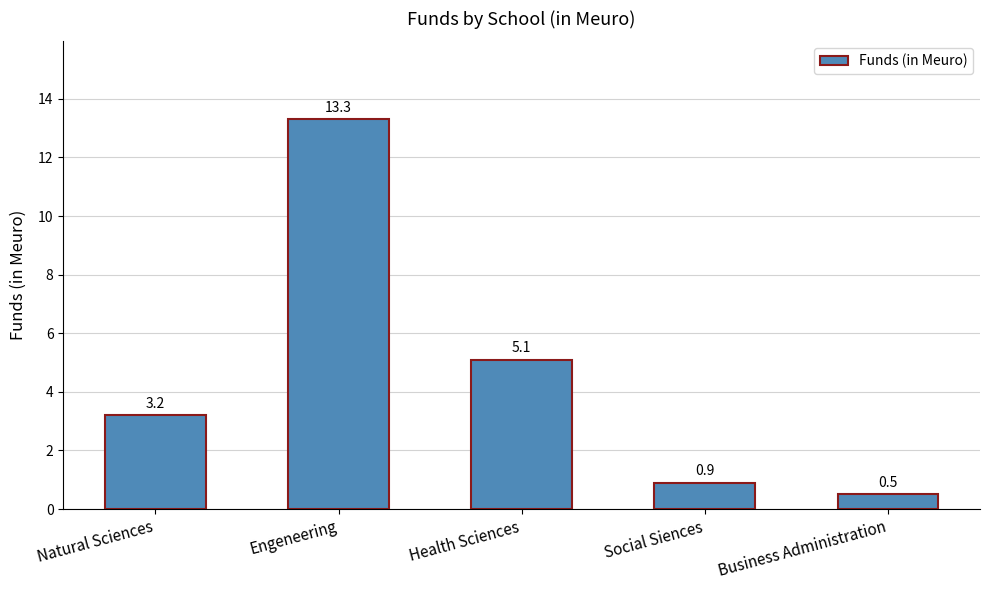

Does the chart contain any negative values?

No